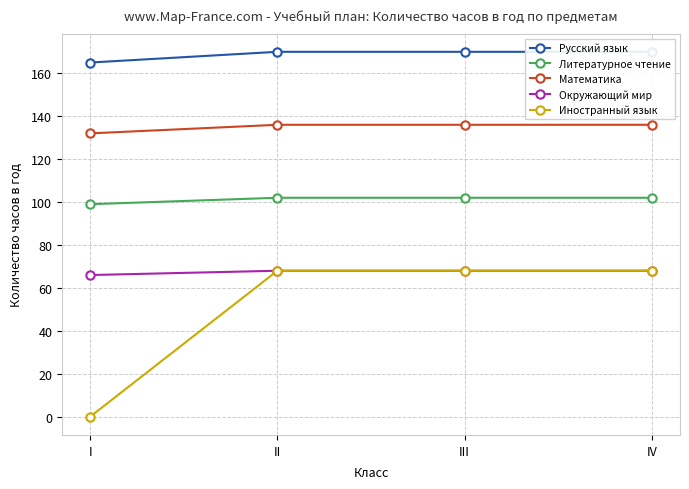

Does the chart display data point markers on the line(s)?

Yes